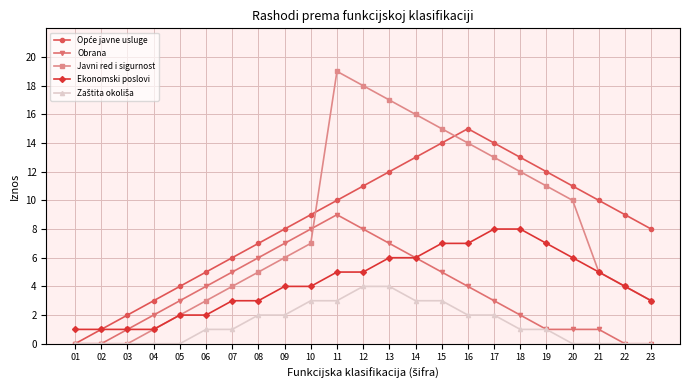

Is it true that Javni red i sigurnost equals 20 at 18?

False